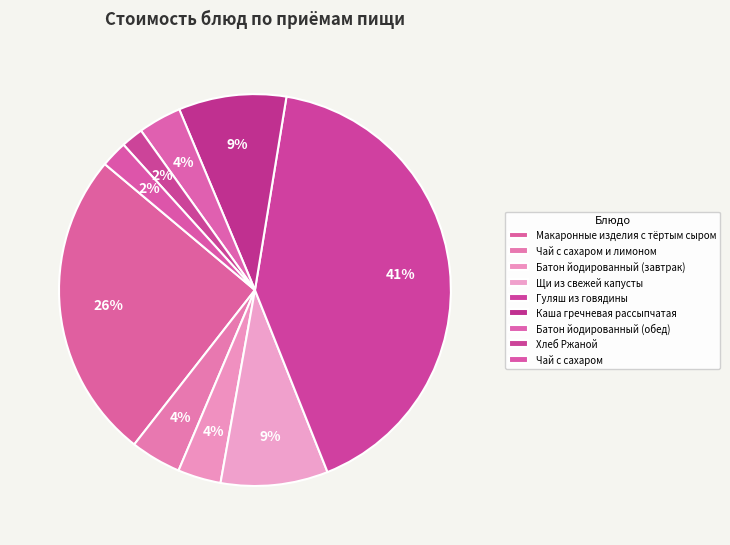

Which slice is the smallest?

Хлеб Ржаной